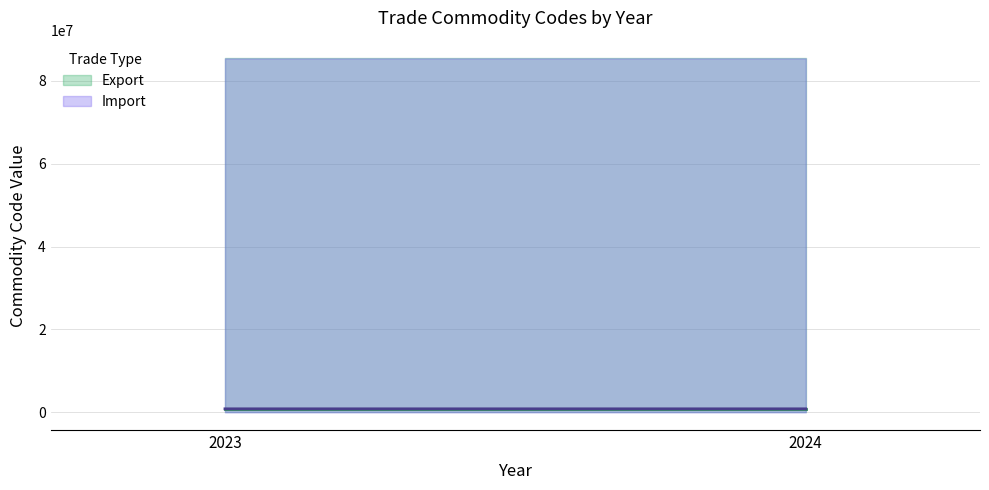

Is the value of Export at 2024 greater than the value of Import at 2023?

No